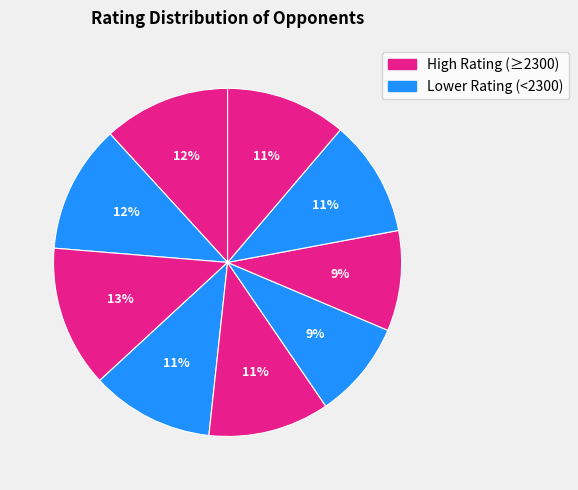

How many segments does this pie chart have?

9